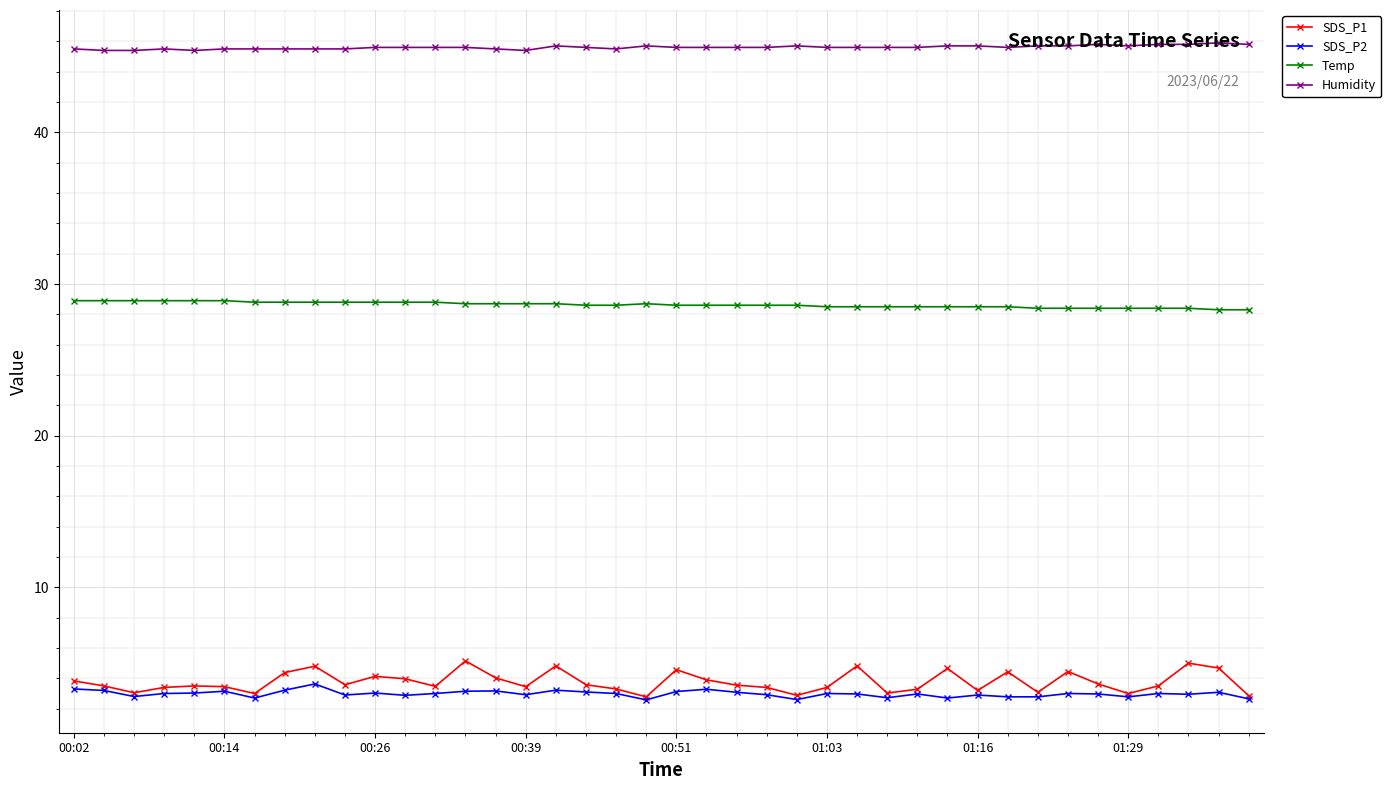

What is the maximum value for Temp?

28.9